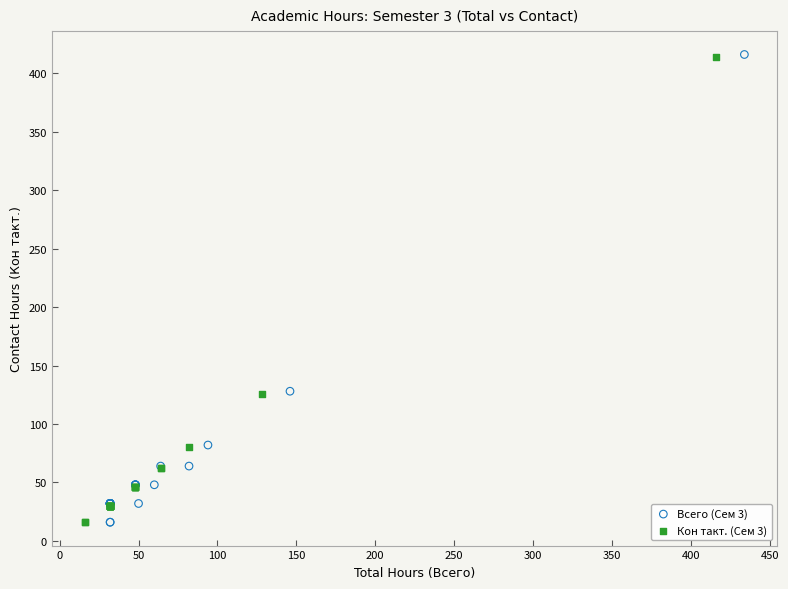

Which series has the largest Y range (max minus min)?

Всего (Сем 3)